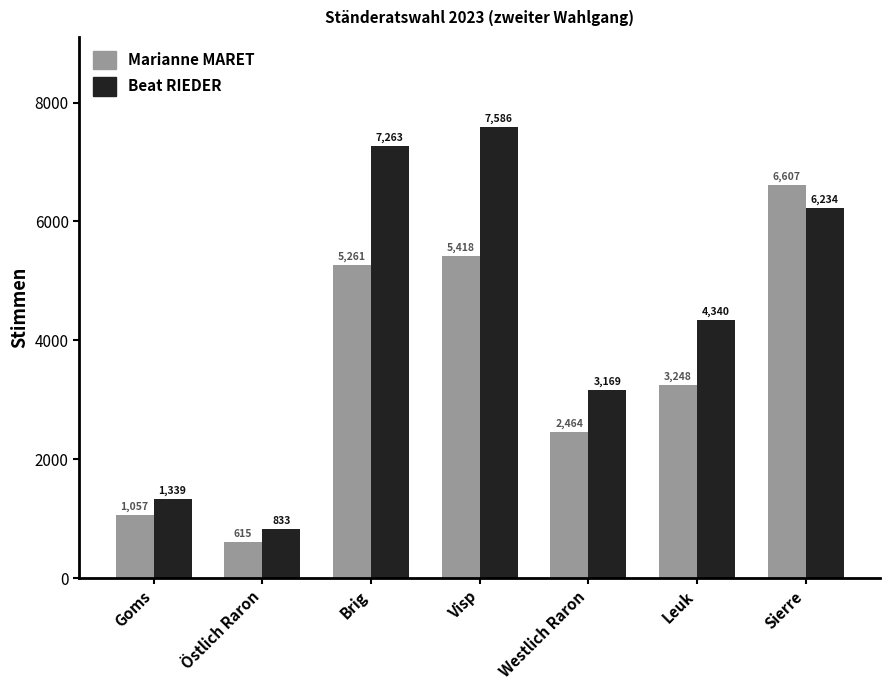

At how many categories does at least one series exceed 1112?

6